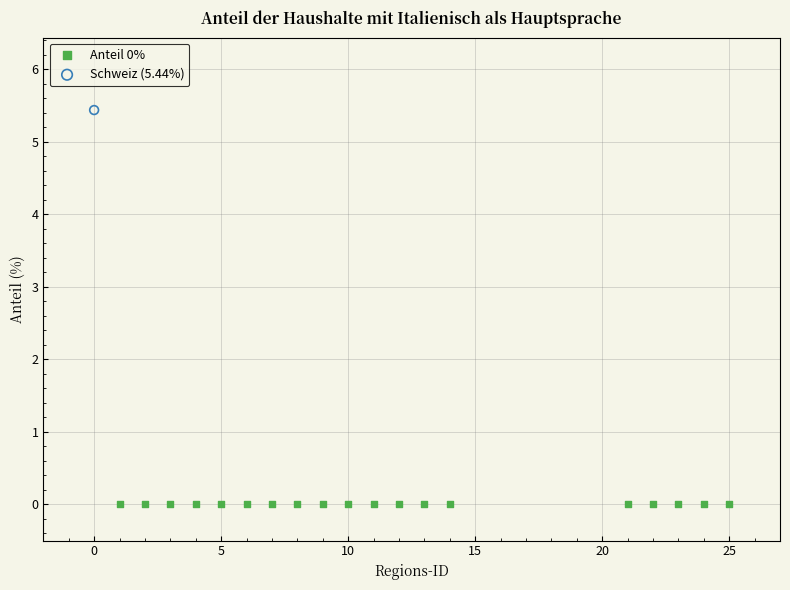

What are all the series names shown in the legend?

Anteil 0%, Schweiz (5.44%)